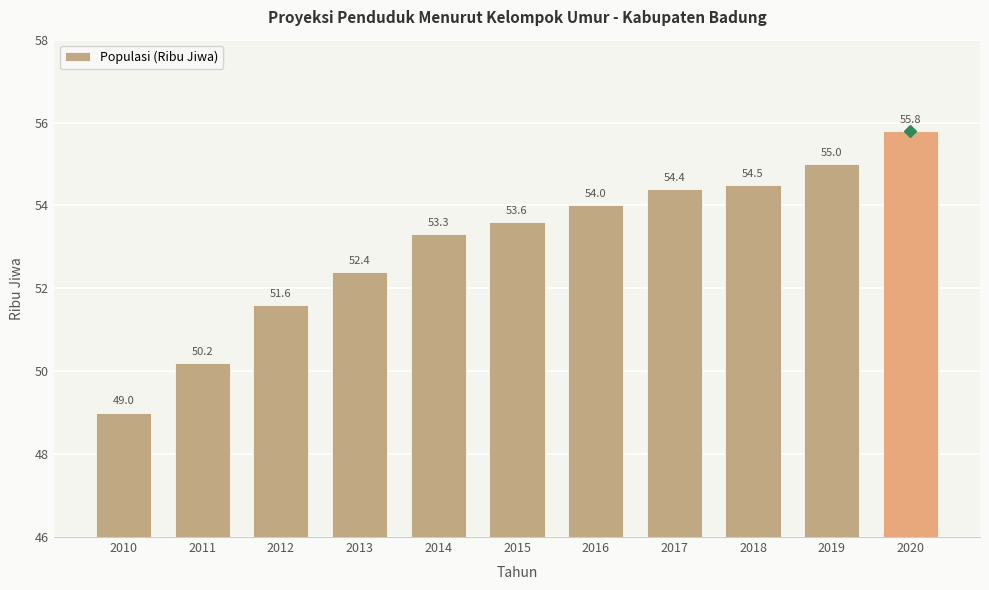

Rank the categories by value from lowest to highest.

2010, 2011, 2012, 2013, 2014, 2015, 2016, 2017, 2018, 2019, 2020